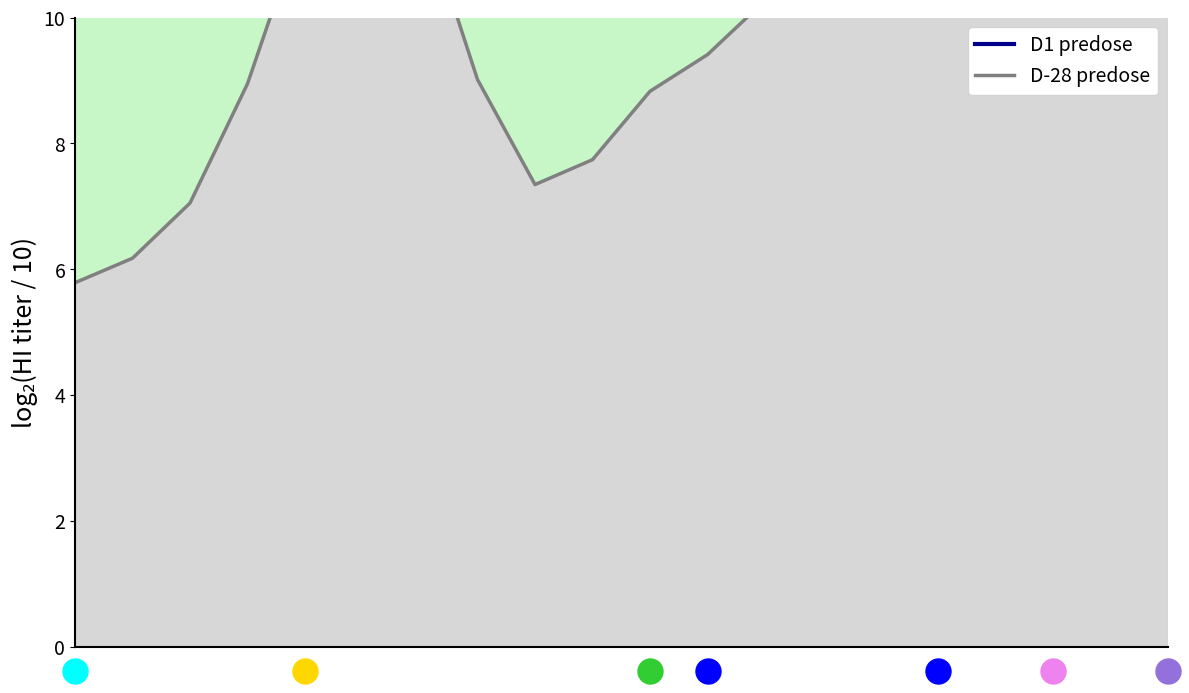

True or false: D-28 predose has a value of 7.3 at 8.

True